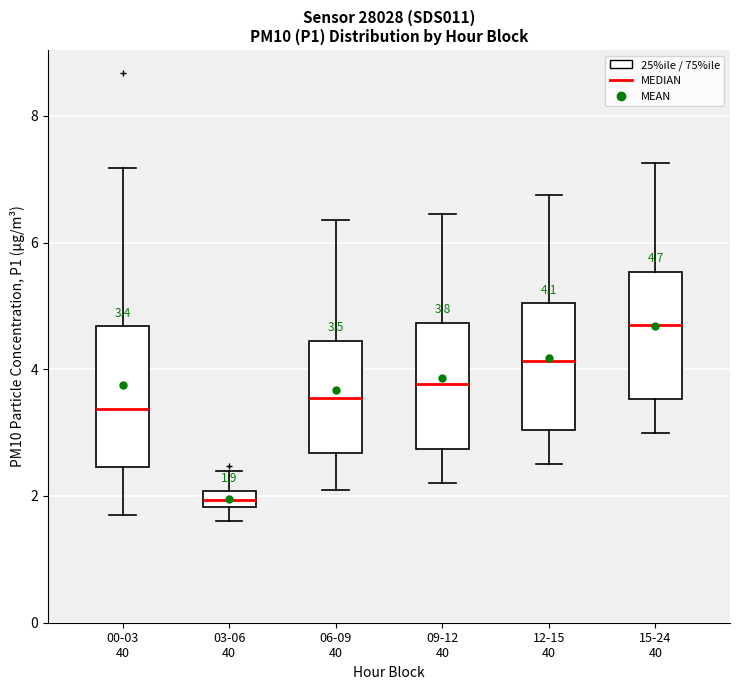

Which box's median line is the highest?

15-24 40